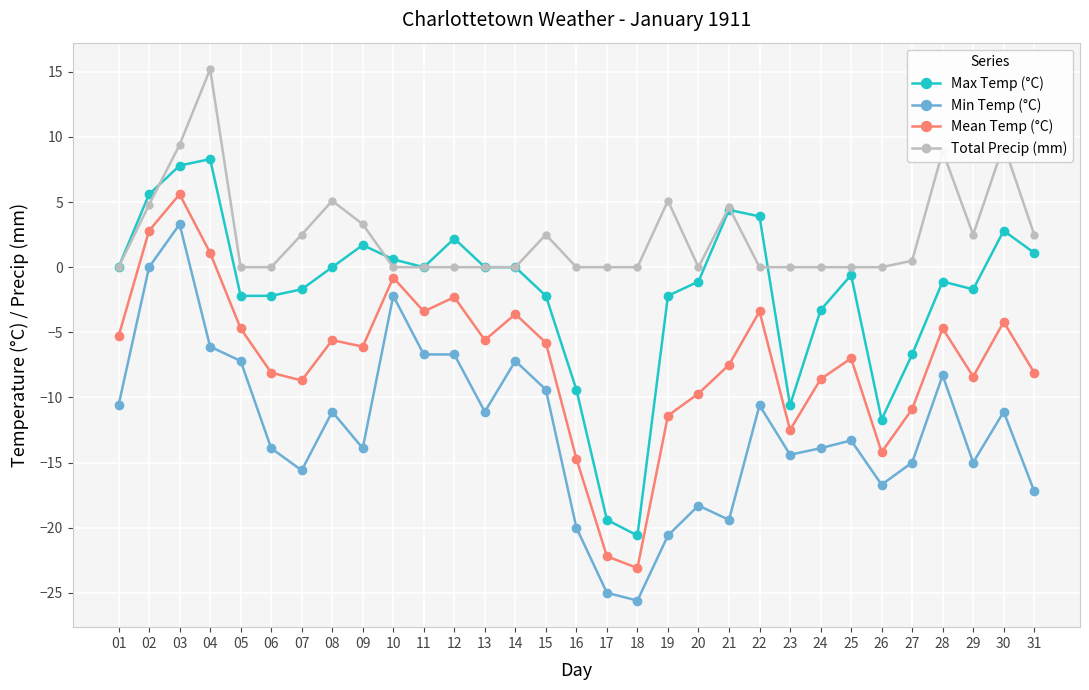

True or false: Min Temp (°C) and Max Temp (°C) intersect in this chart.

False